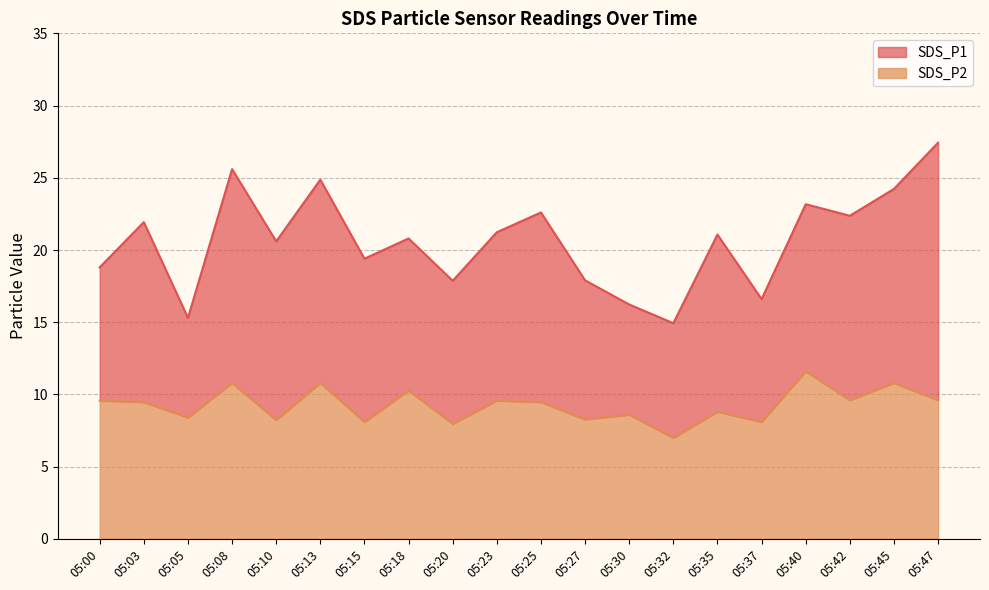

What is the minimum value shown in the chart?

7.0